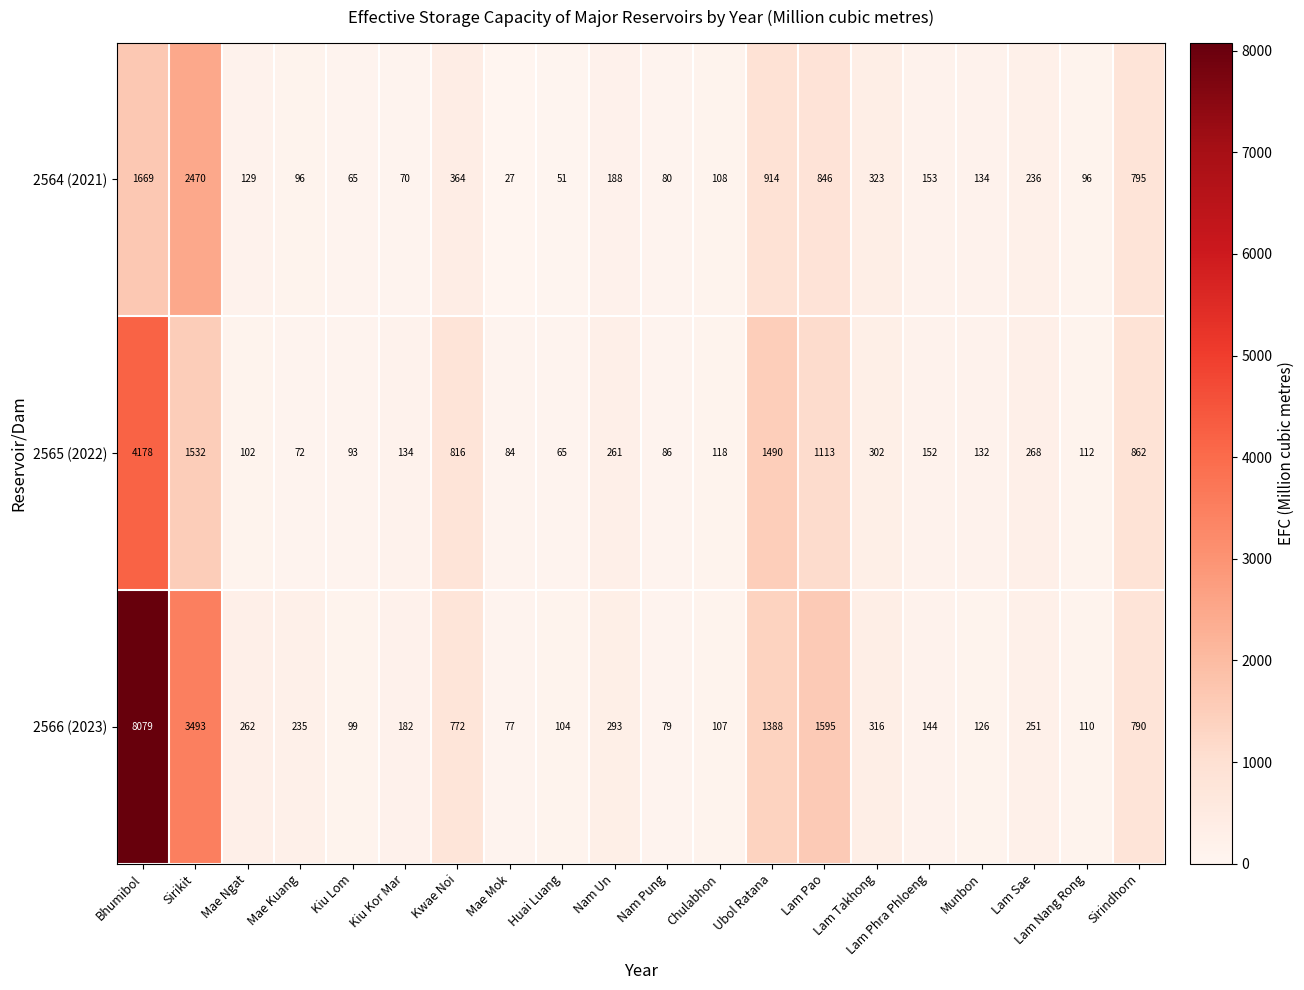

What is the minimum value shown in the chart?

27